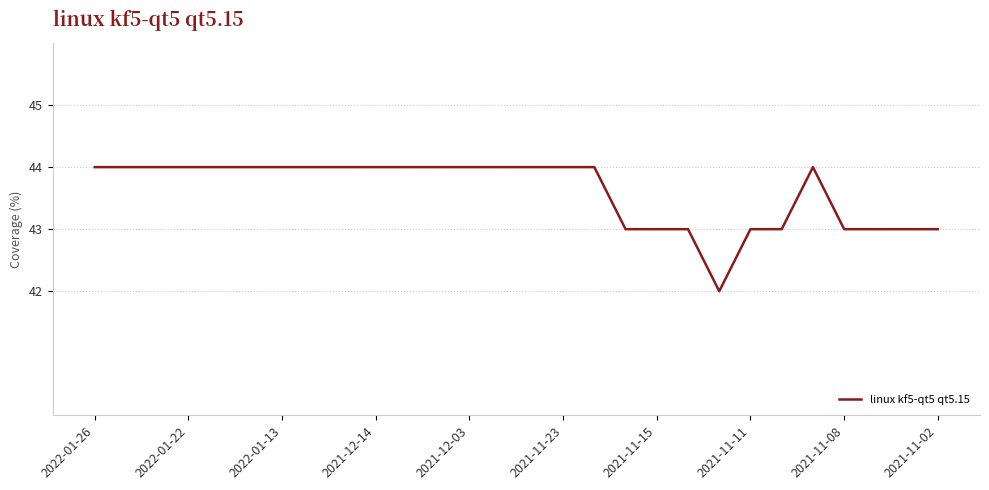

How many distinct data groups are displayed?

1